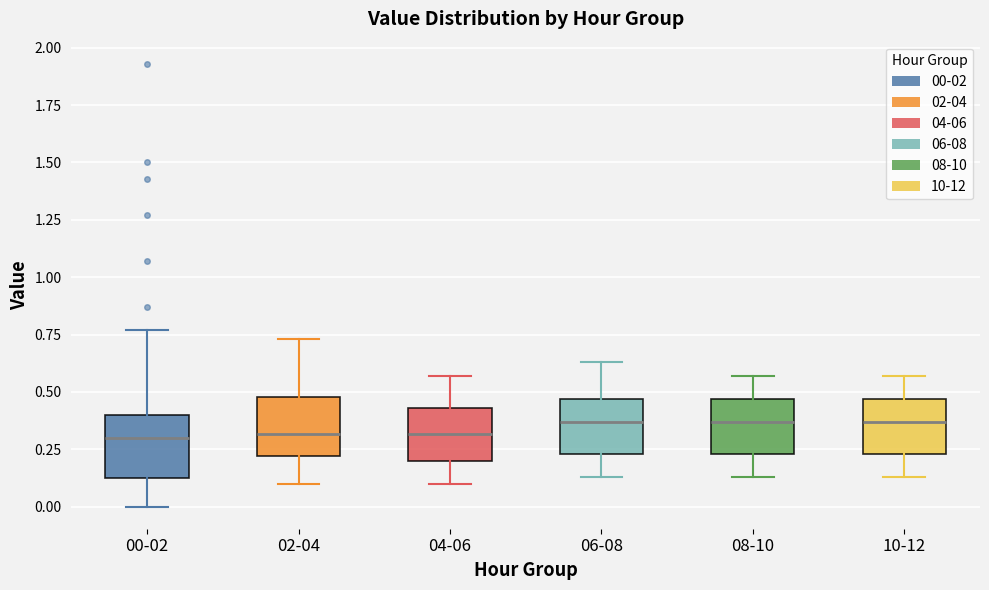

Reading left to right, read every box against the y-axis: the position of its median line, the range the box covers, and the ends of its whiskers. The values are not printed on the chart, so give them approximately, as read against the axis.

00-02: median 0.30, box 0.10 to 0.40, whiskers 0.00 to 0.75
02-04: median 0.30, box 0.20 to 0.50, whiskers 0.10 to 0.75
04-06: median 0.30, box 0.20 to 0.45, whiskers 0.10 to 0.55
06-08: median 0.35, box 0.25 to 0.45, whiskers 0.15 to 0.65
08-10: median 0.35, box 0.25 to 0.45, whiskers 0.15 to 0.55
10-12: median 0.35, box 0.25 to 0.45, whiskers 0.15 to 0.55